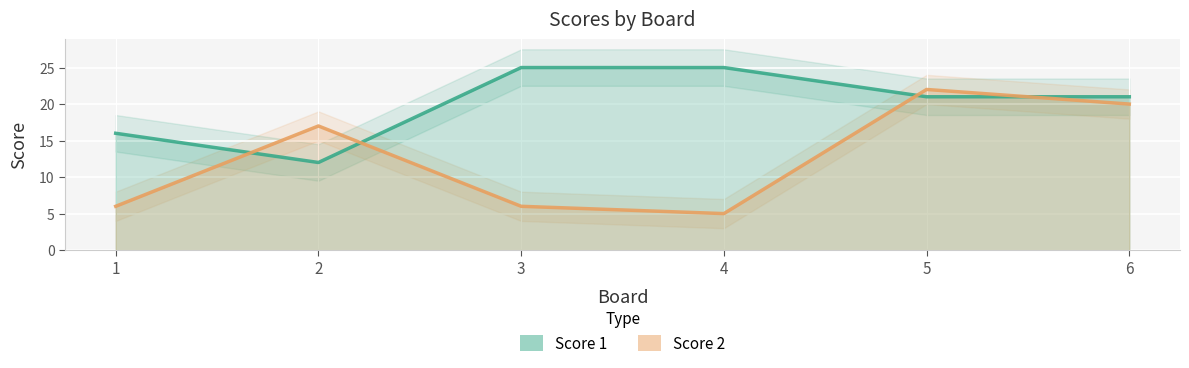

List the series in order of their peak value, lowest first.

Score 2, Score 1